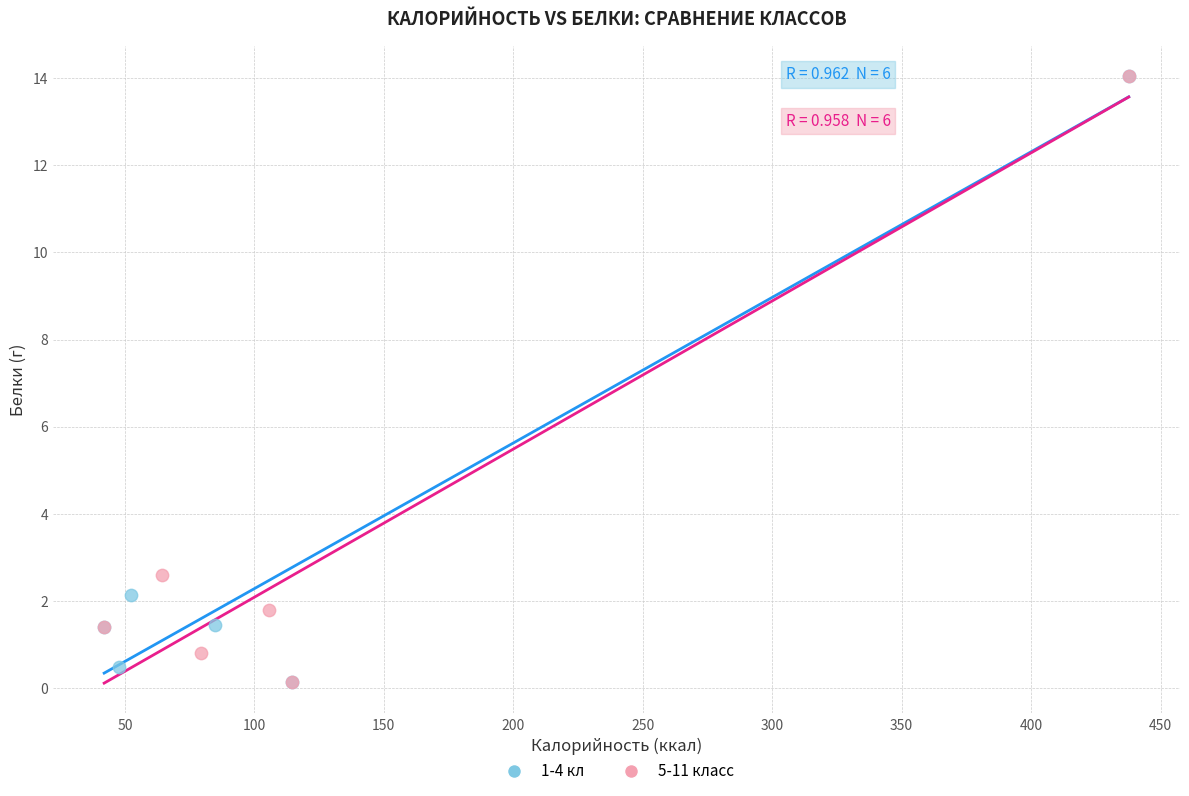

What are all the series names shown in the legend?

1-4 кл, 5-11 класс